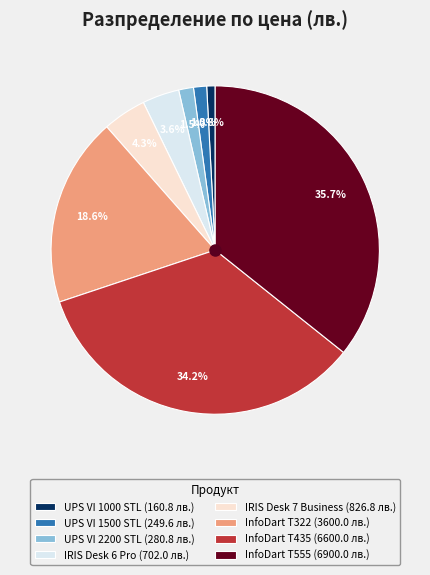

Between UPS VI 2200 STL (280.8 лв.) and InfoDart T322 (3600.0 лв.), which is larger?

InfoDart T322 (3600.0 лв.)